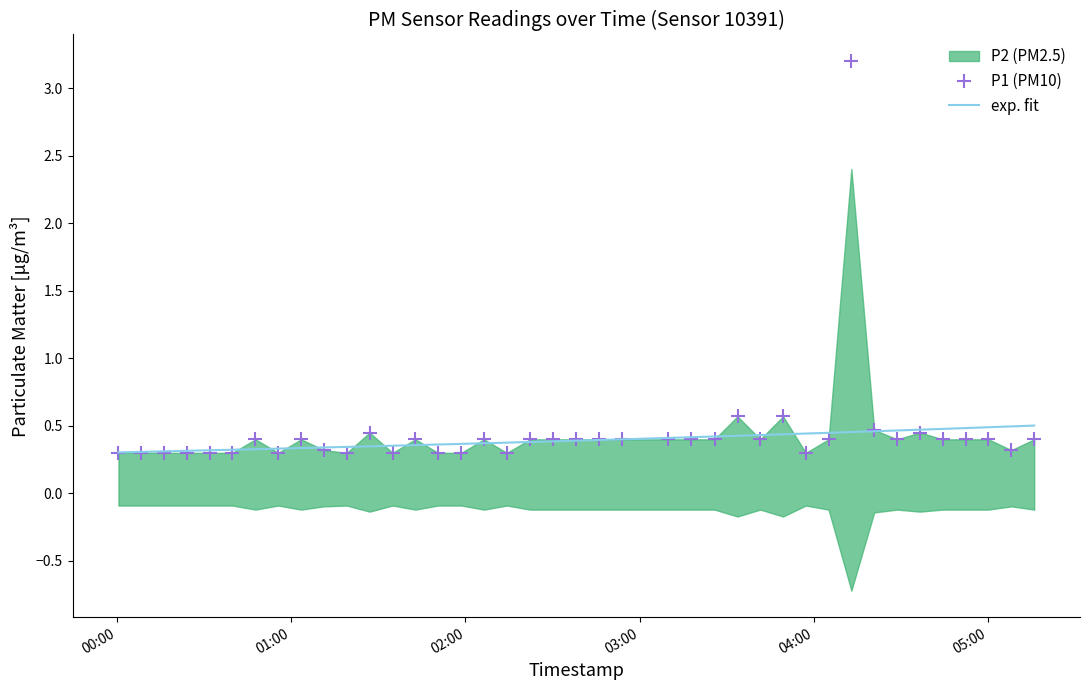

Where is the data nearest to the value 1?

2023-03-23T03:33:47